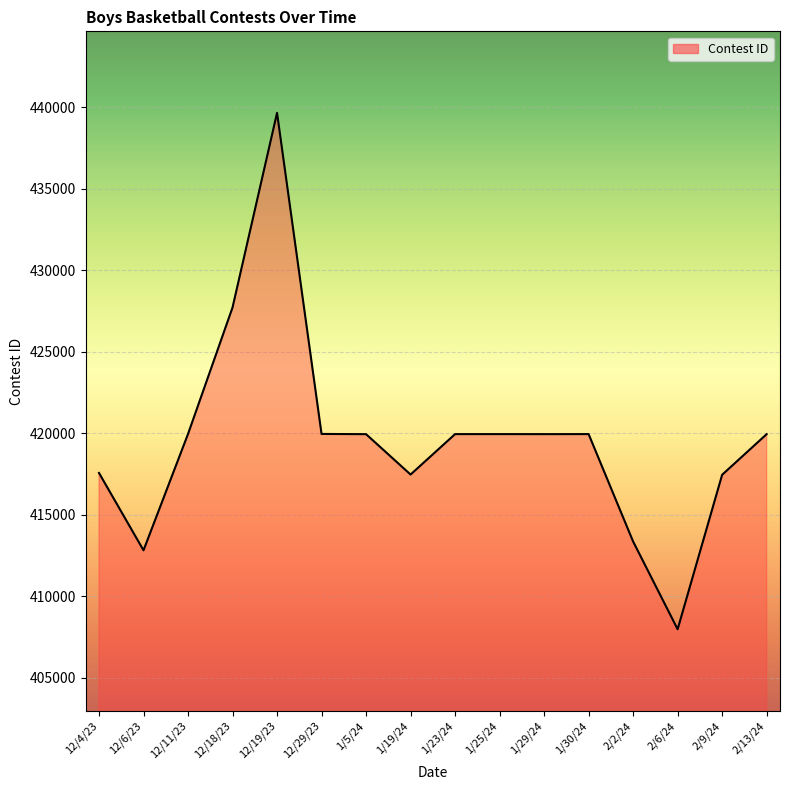

What is the ratio of the value at 12/29/23 to the value at 2/13/24?

1.0